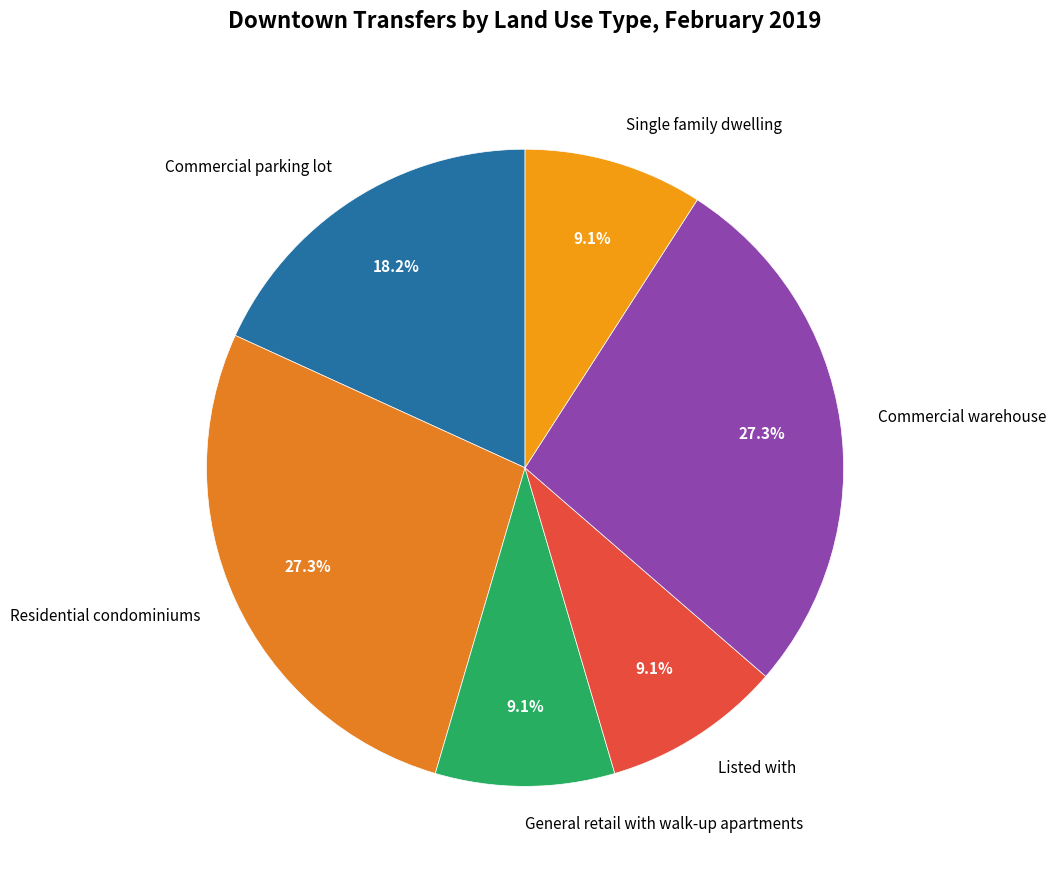

Does any single category account for the majority?

No